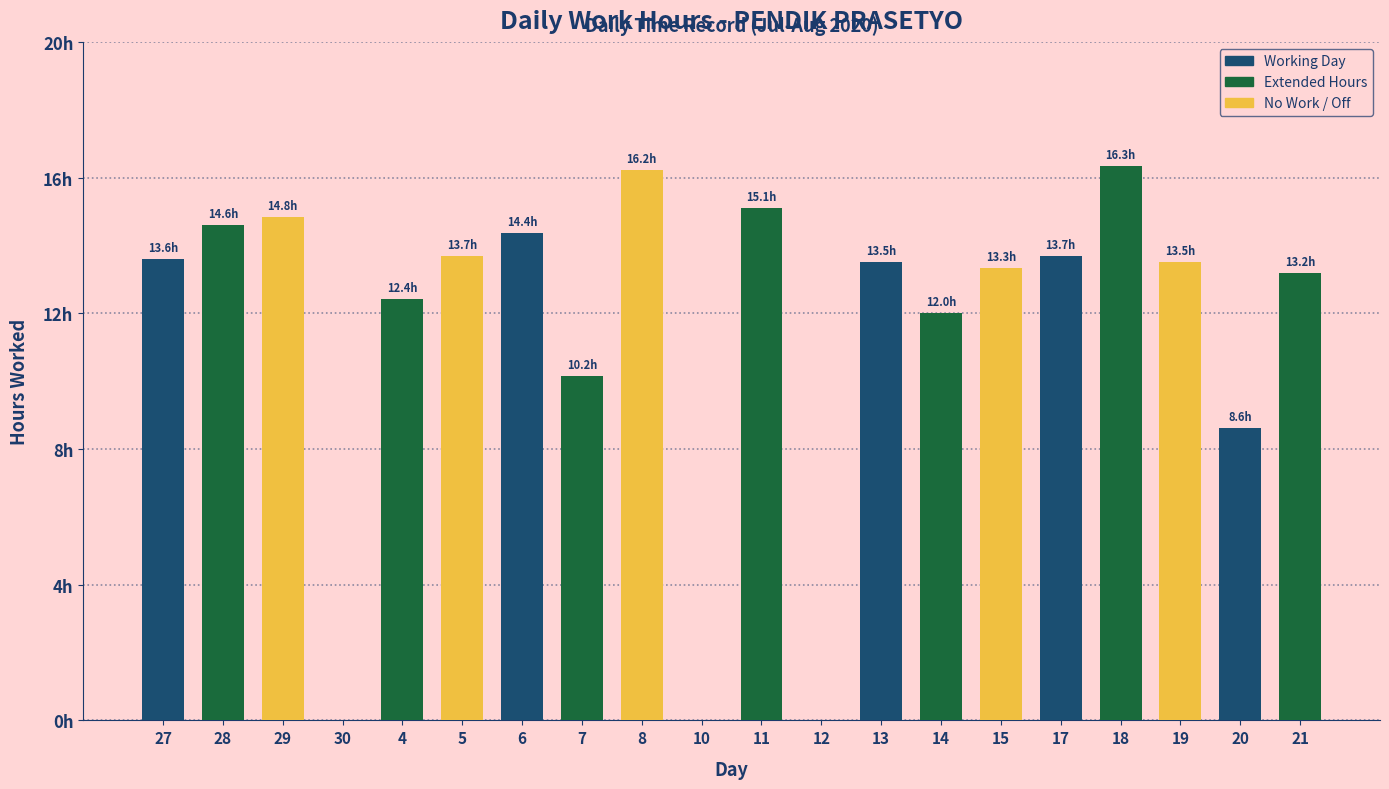

Are the bars horizontal?

No